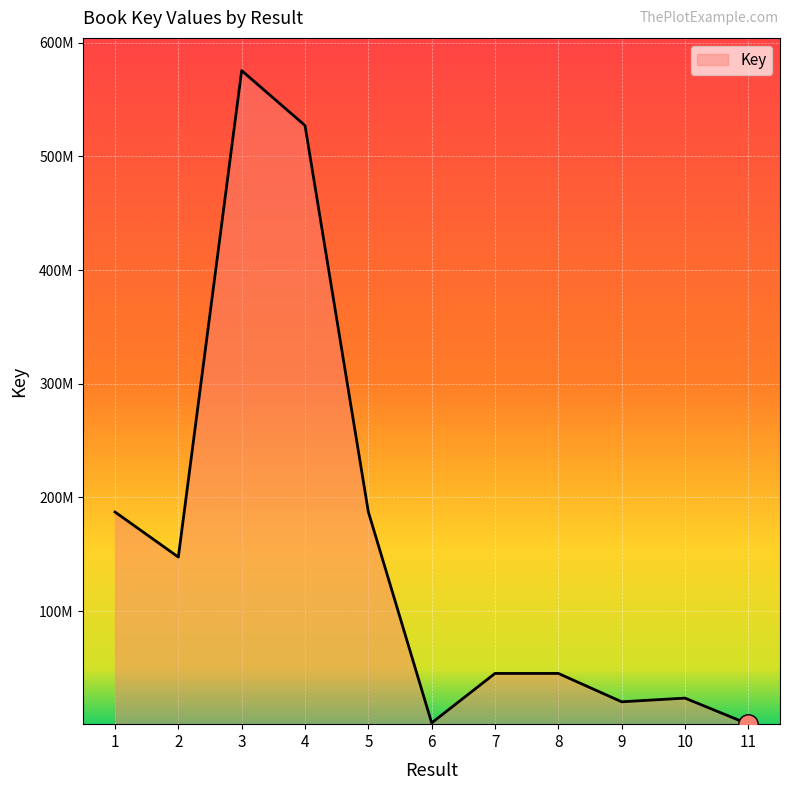

Is this an area chart (filled region under the line)?

Yes